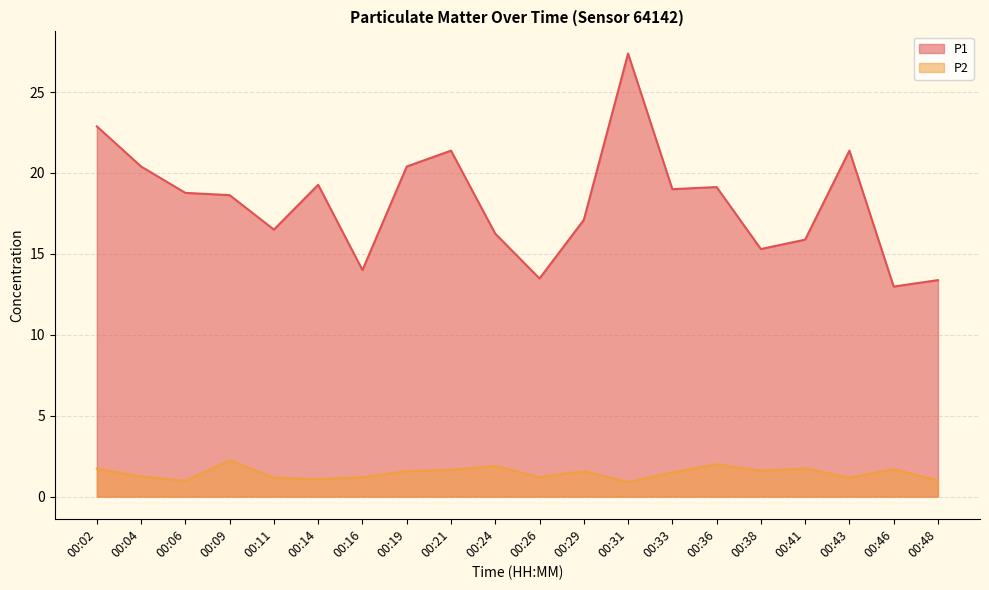

Reading right to left, list all the values displayed in this chart.

P1: 13.4	13.0	21.4	15.9	15.3	19.1	19.0	27.4	17.1	13.5	16.2	21.4	20.4	14.0	19.3	16.5	18.6	18.8	20.4	22.9
P2: 1.0	1.7	1.2	1.8	1.6	2.0	1.5	0.9	1.6	1.2	1.9	1.6	1.6	1.2	1.1	1.2	2.2	1.0	1.2	1.7